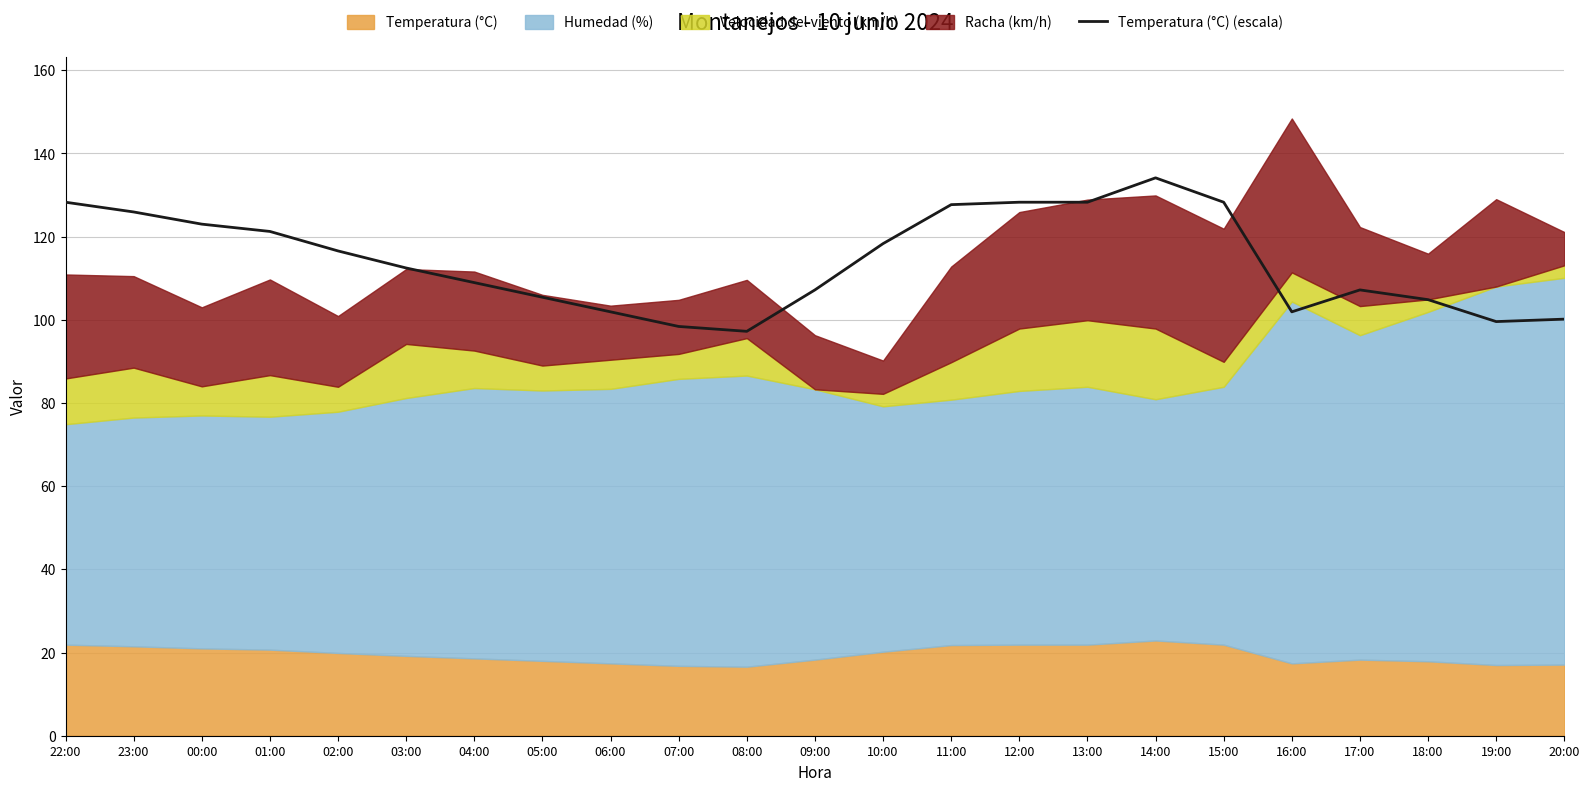

How many lines are shown in the chart?

1